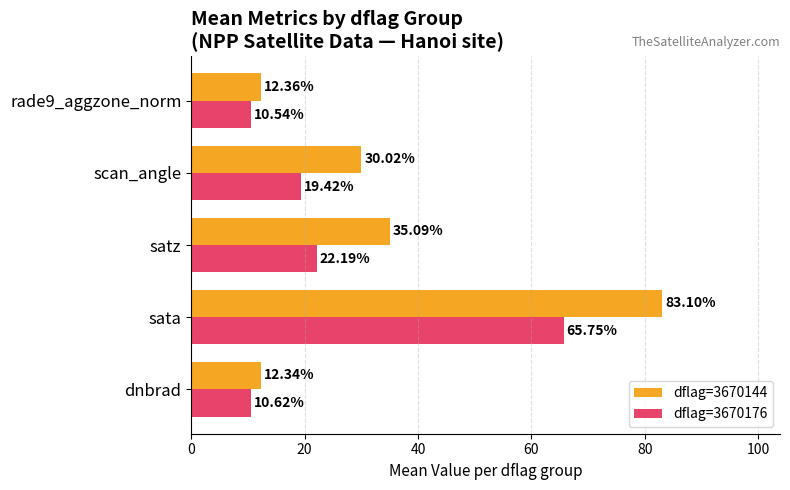

At which label is dflag=3670176 closest to 38?

satz